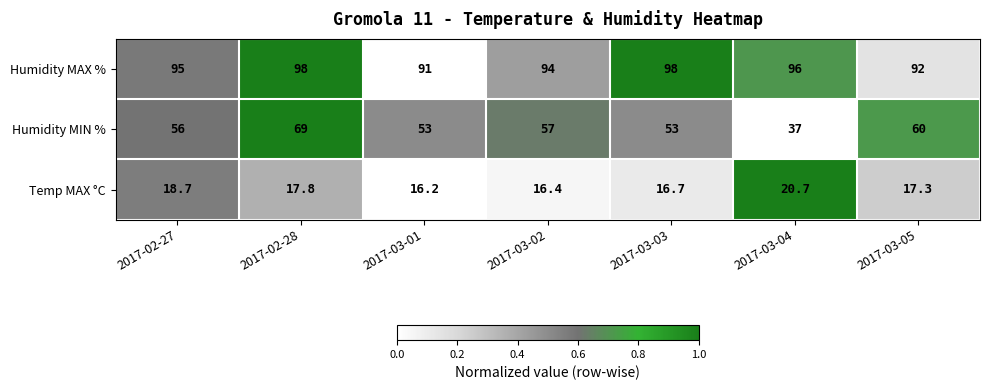

Which series has the largest range (max minus min)?

Humidity MIN %